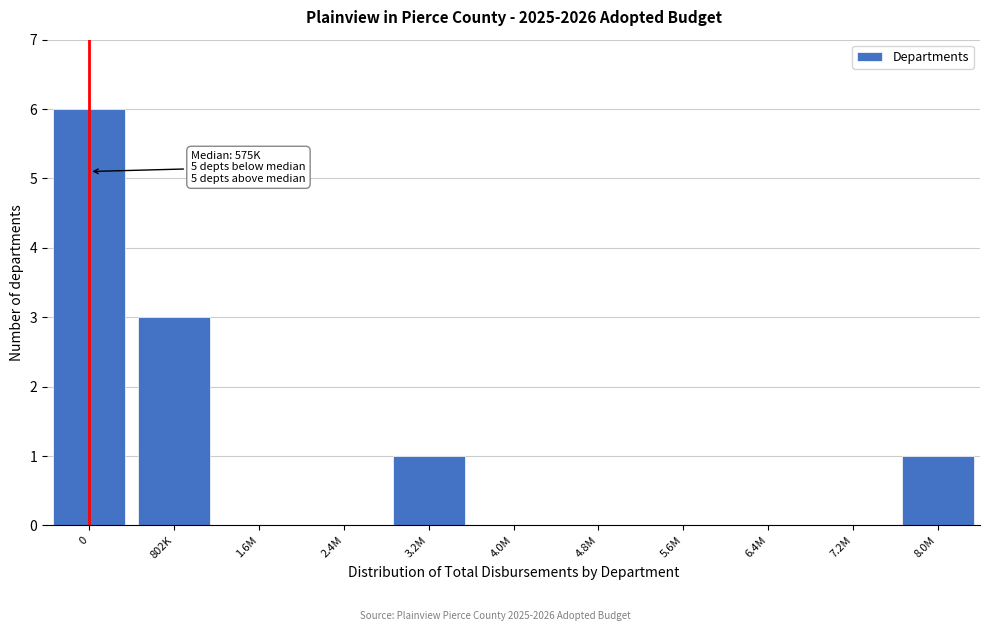

Reading right to left, transcribe all the data shown in this chart.

8.0M=1	7.2M=0	6.4M=0	5.6M=0	4.8M=0	4.0M=0	3.2M=1	2.4M=0	1.6M=0	802K=3	0=6